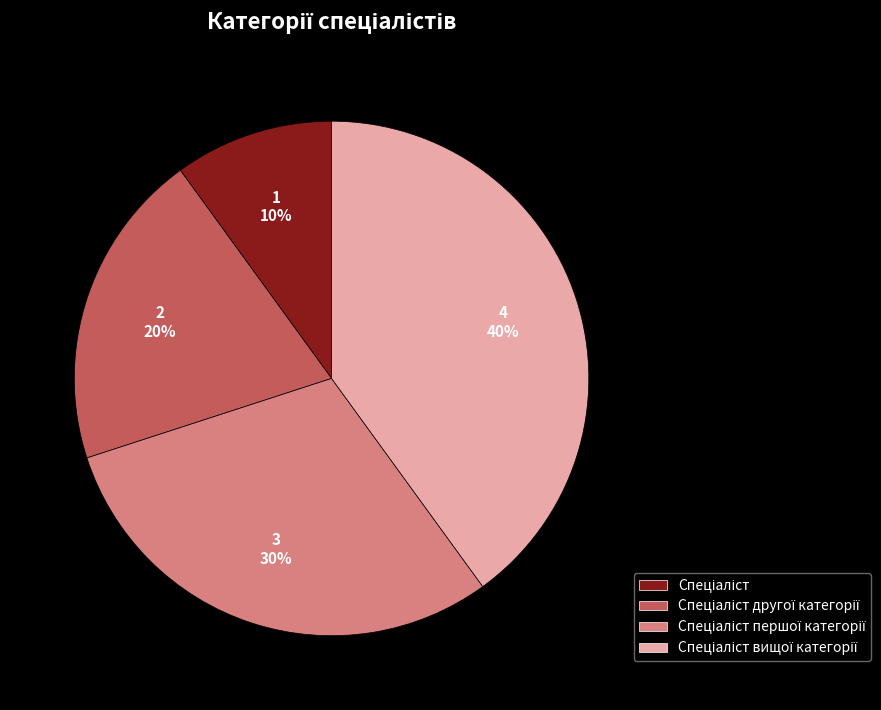

Is there any slice that represents more than half of the pie?

No